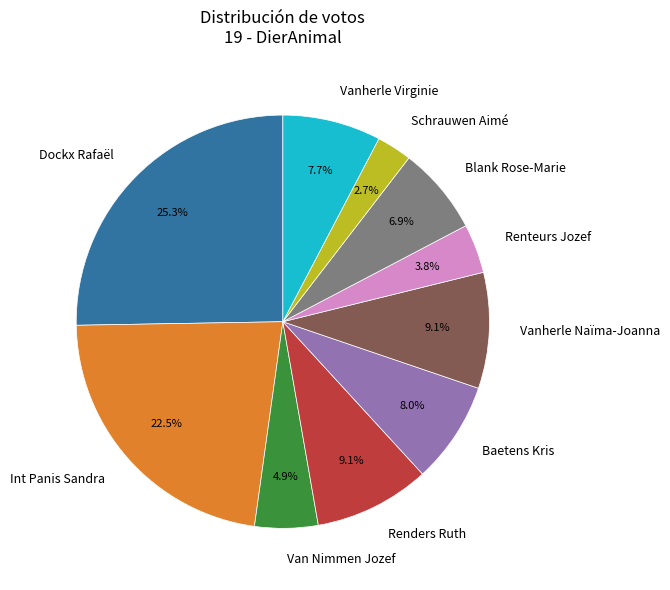

How many slices are in this pie chart?

10